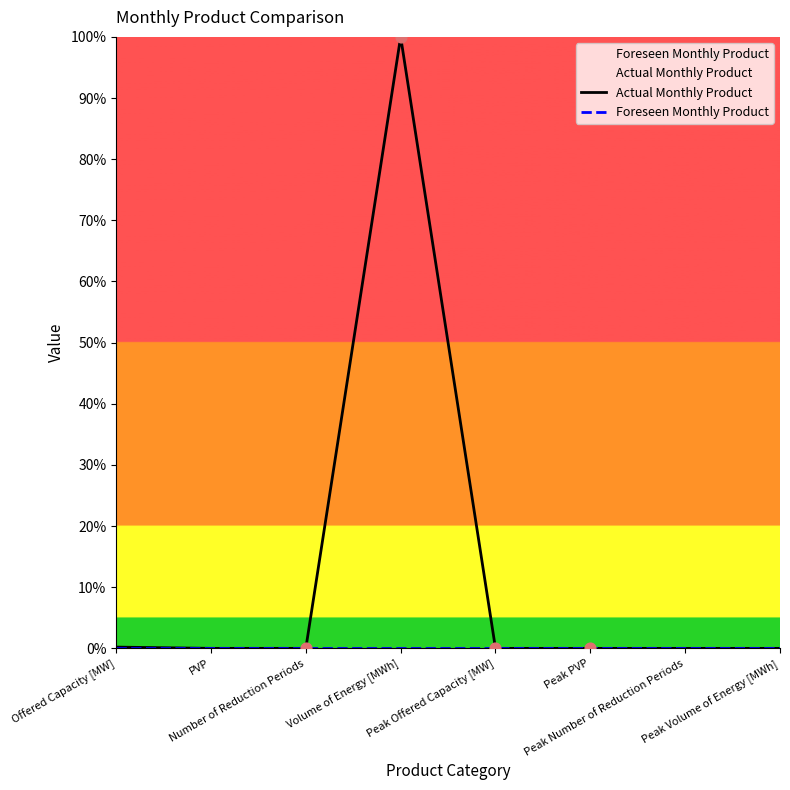

Is the value of Actual Monthly Product at Peak PVP greater than the value of Foreseen Monthly Product at Peak Offered Capacity [MW]?

No